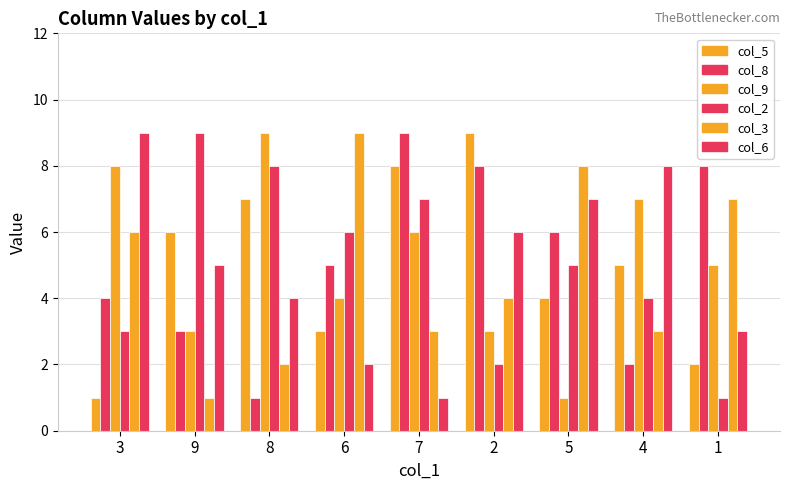

What position from the left is 9?

2